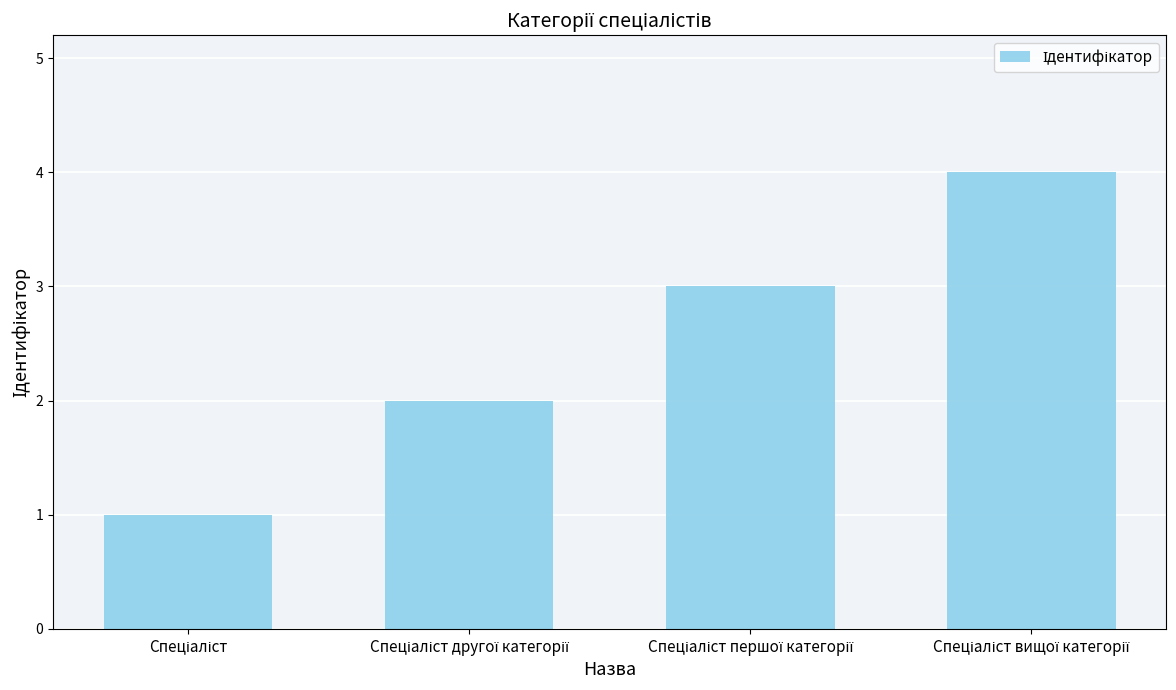

What is the greatest value displayed?

4